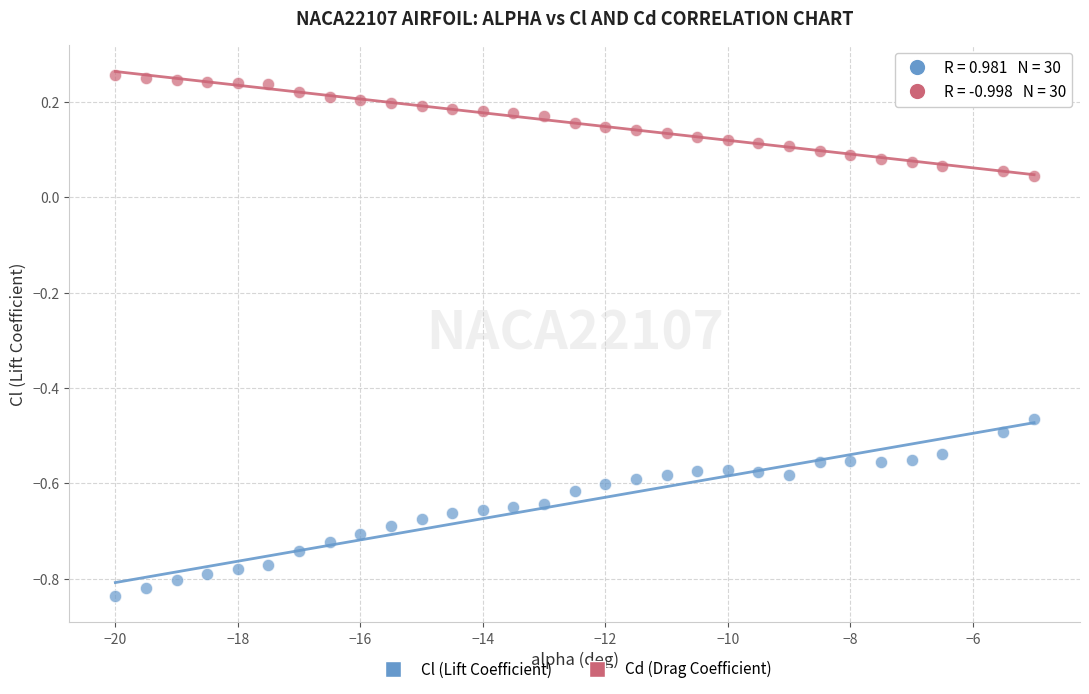

Across all data points, what is the range of X values (max minus min)?

15.0